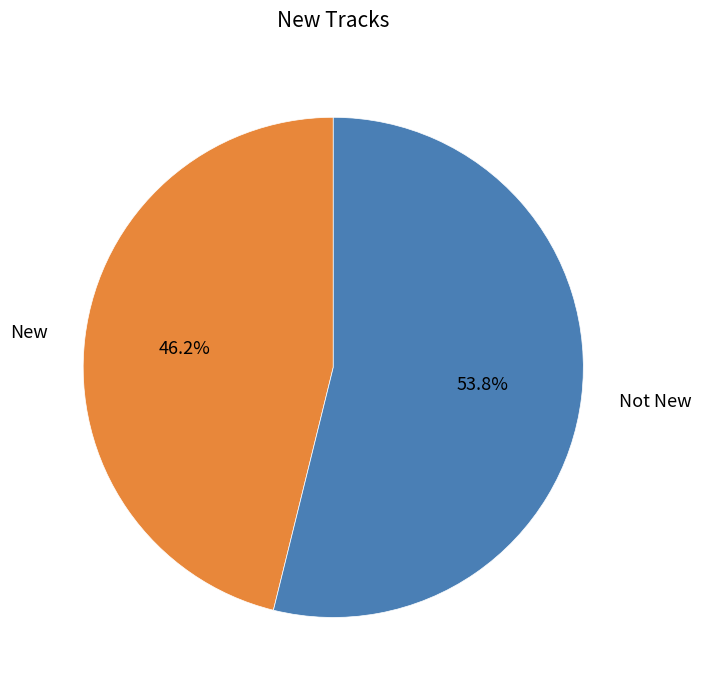

Is there any slice that represents more than half of the pie?

Yes